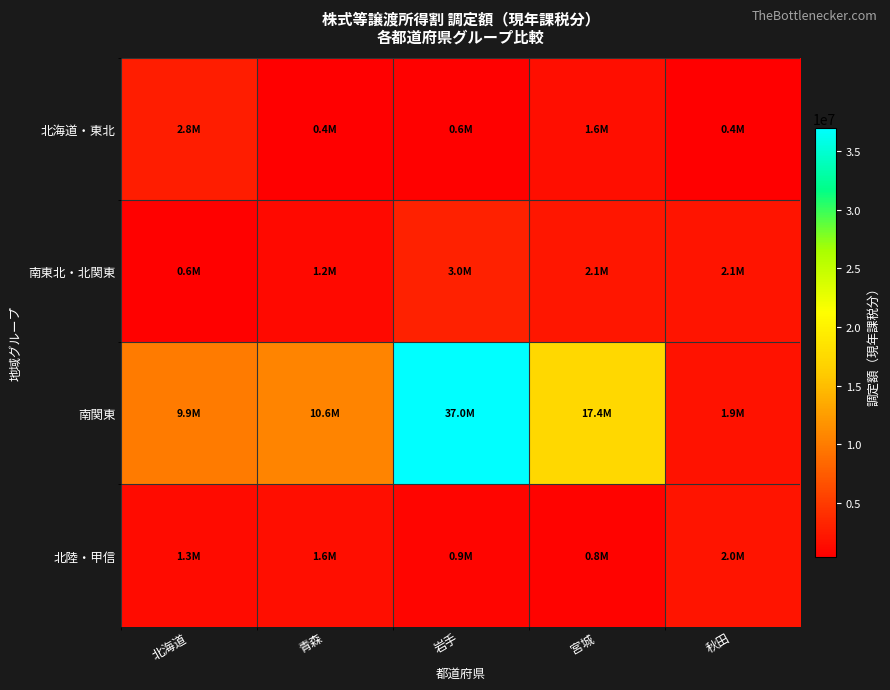

Reading left to right, extract all data points from this chart.

北海道・東北: 北海道=2779279	青森=407890	岩手=571544	宮城=1564051	秋田=403258
南東北・北関東: 北海道=592141	青森=1202570	岩手=2990833	宮城=2129854	秋田=2084671
南関東: 北海道=9935339	青森=10560185	岩手=36966997	宮城=17353507	秋田=1860946
北陸・甲信: 北海道=1340757	青森=1557110	岩手=942400	宮城=805919	秋田=2020840